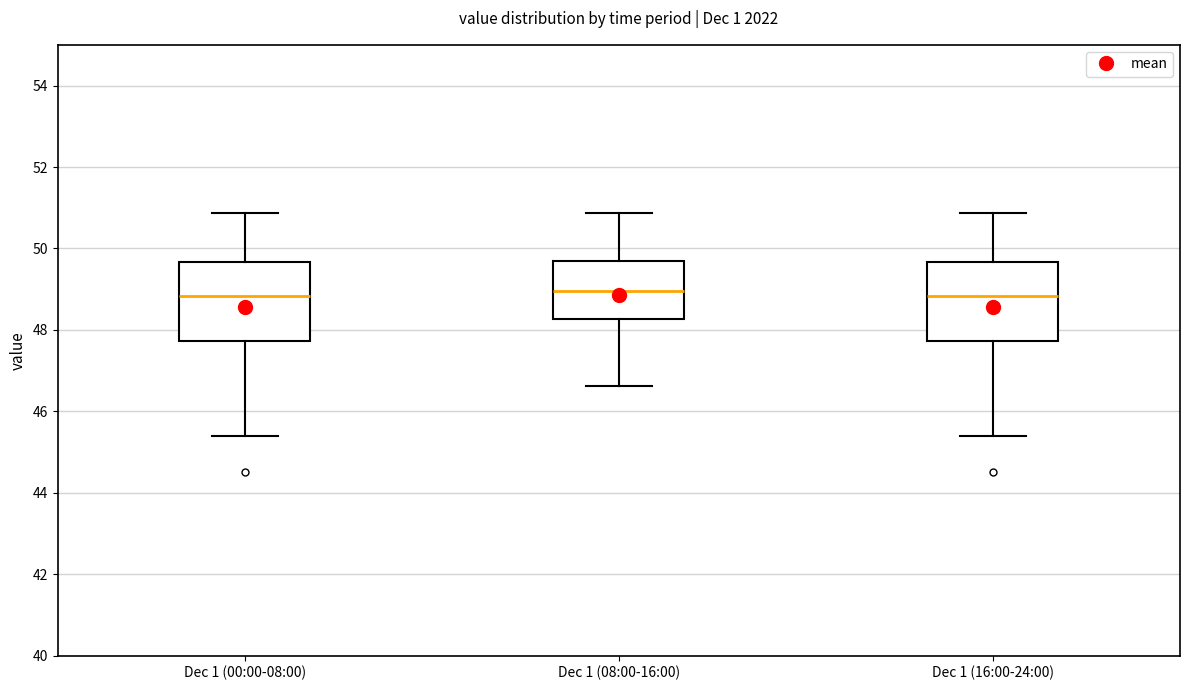

Where is the upper edge of the box for Dec 1 (16:00-24:00) on the y-axis? The values are not printed on the chart, so give them approximately, as read against the axis.

49.6